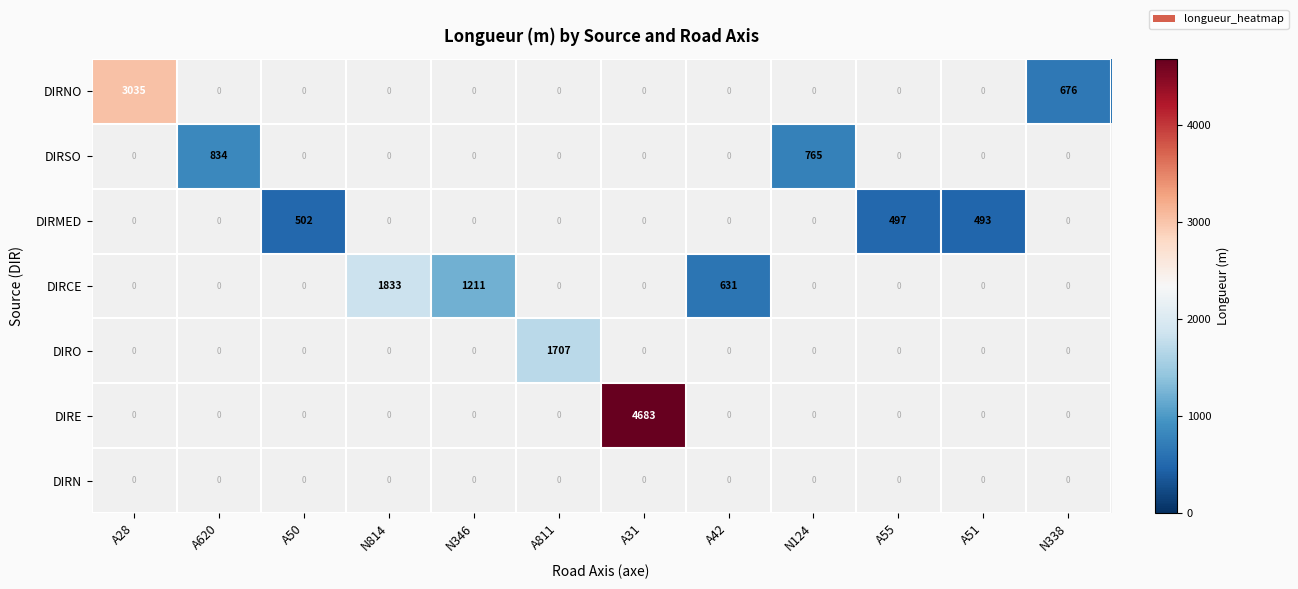

How many positive values does the DIRE series have?

1